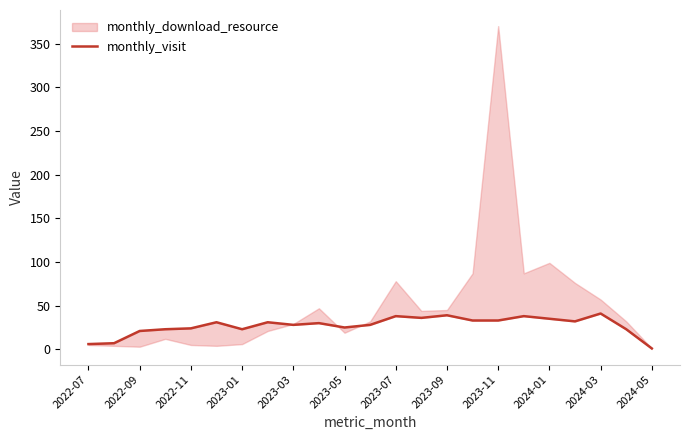

What is the value of the 21st point from the left?

41